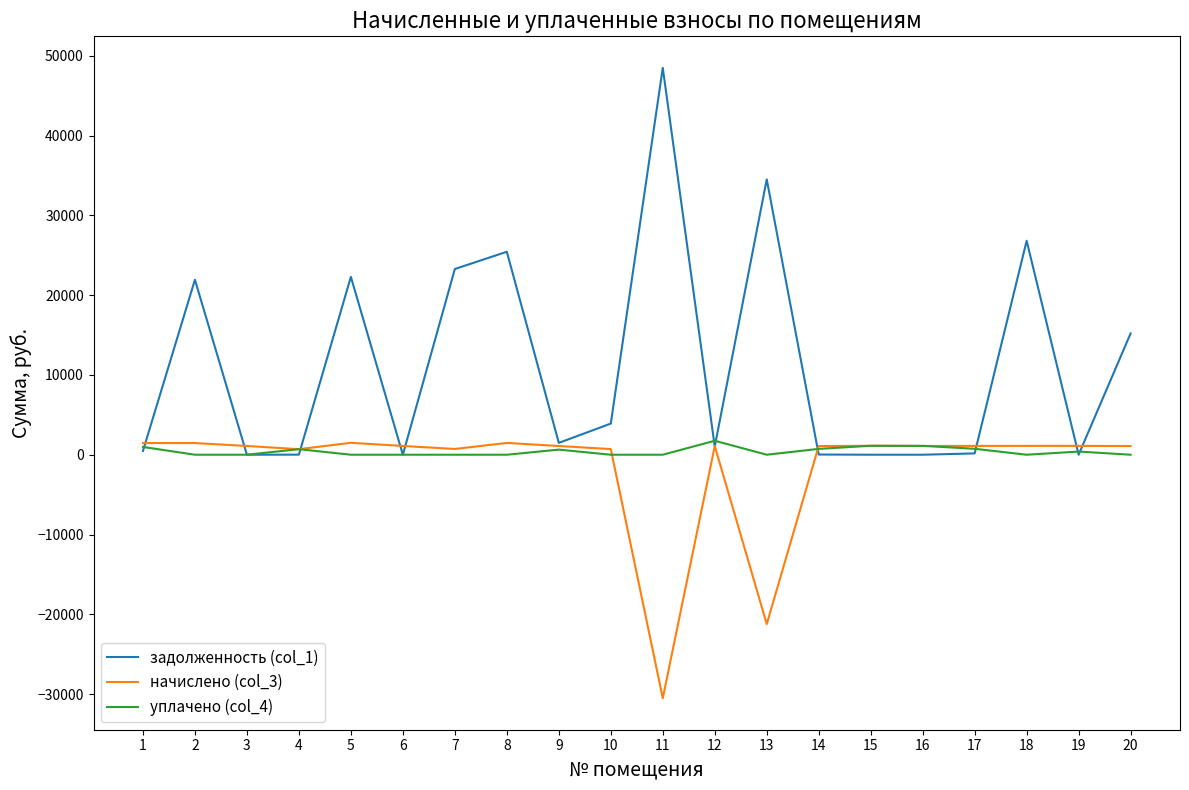

True or false: начислено (col_3) and уплачено (col_4) cross at least once.

True